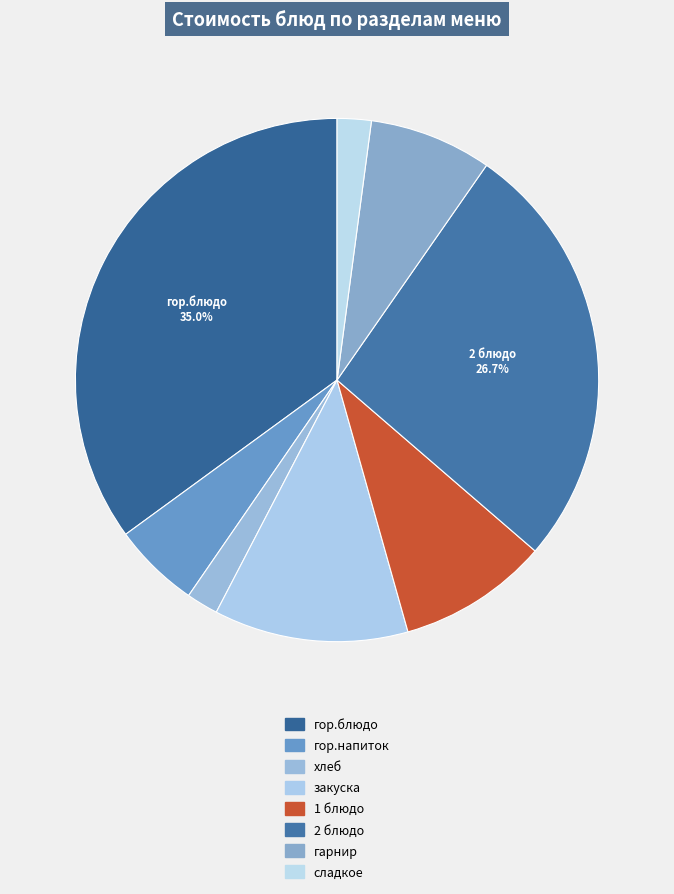

Is there a majority slice in this chart?

No